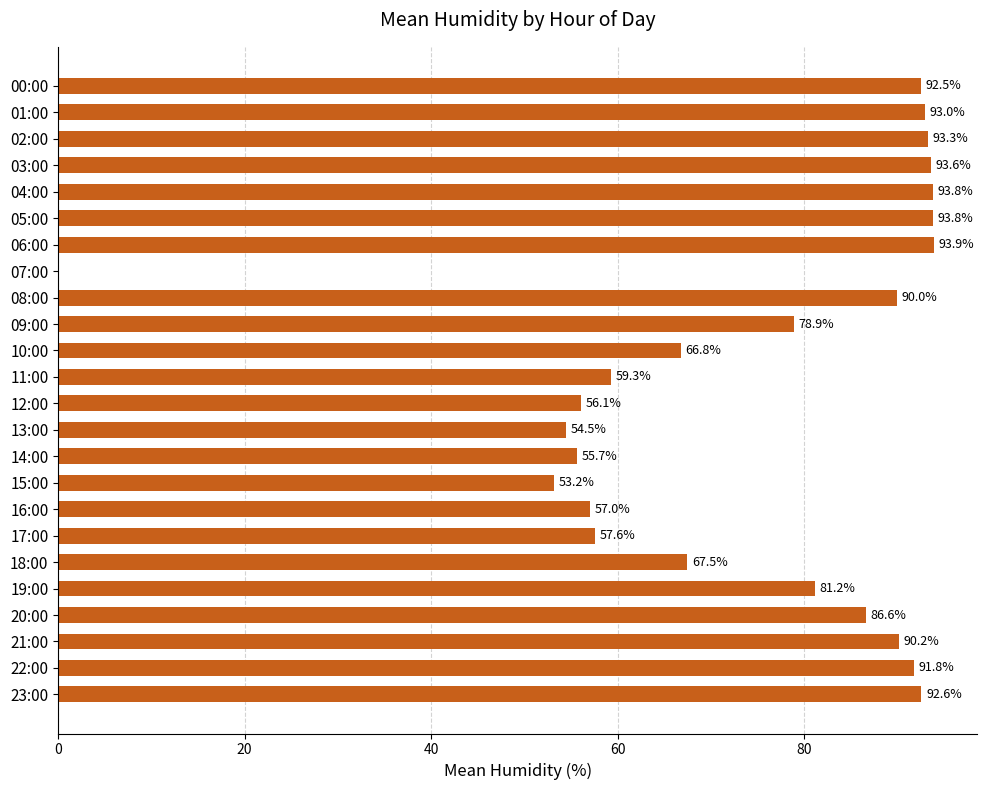

Are the bars grouped side by side (vs. stacked)?

No